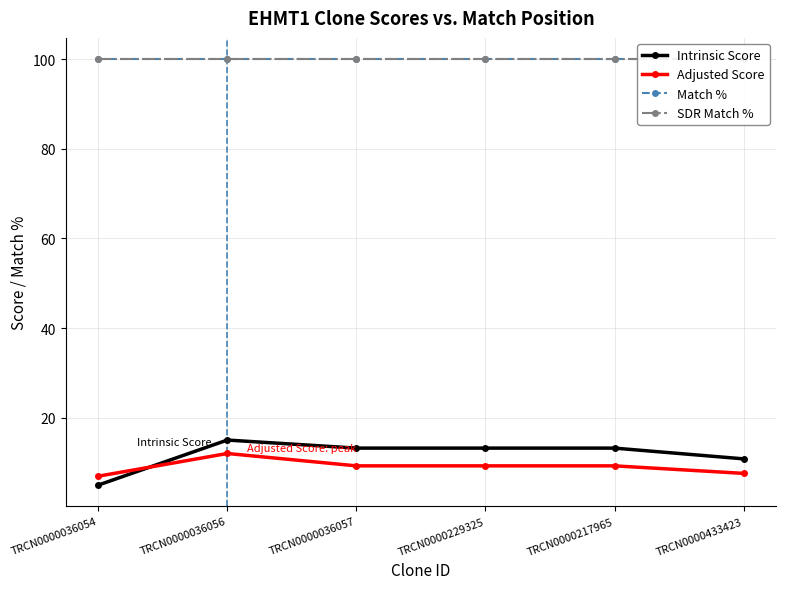

What are all the series names shown in the legend?

Intrinsic Score, Adjusted Score, Match %, SDR Match %